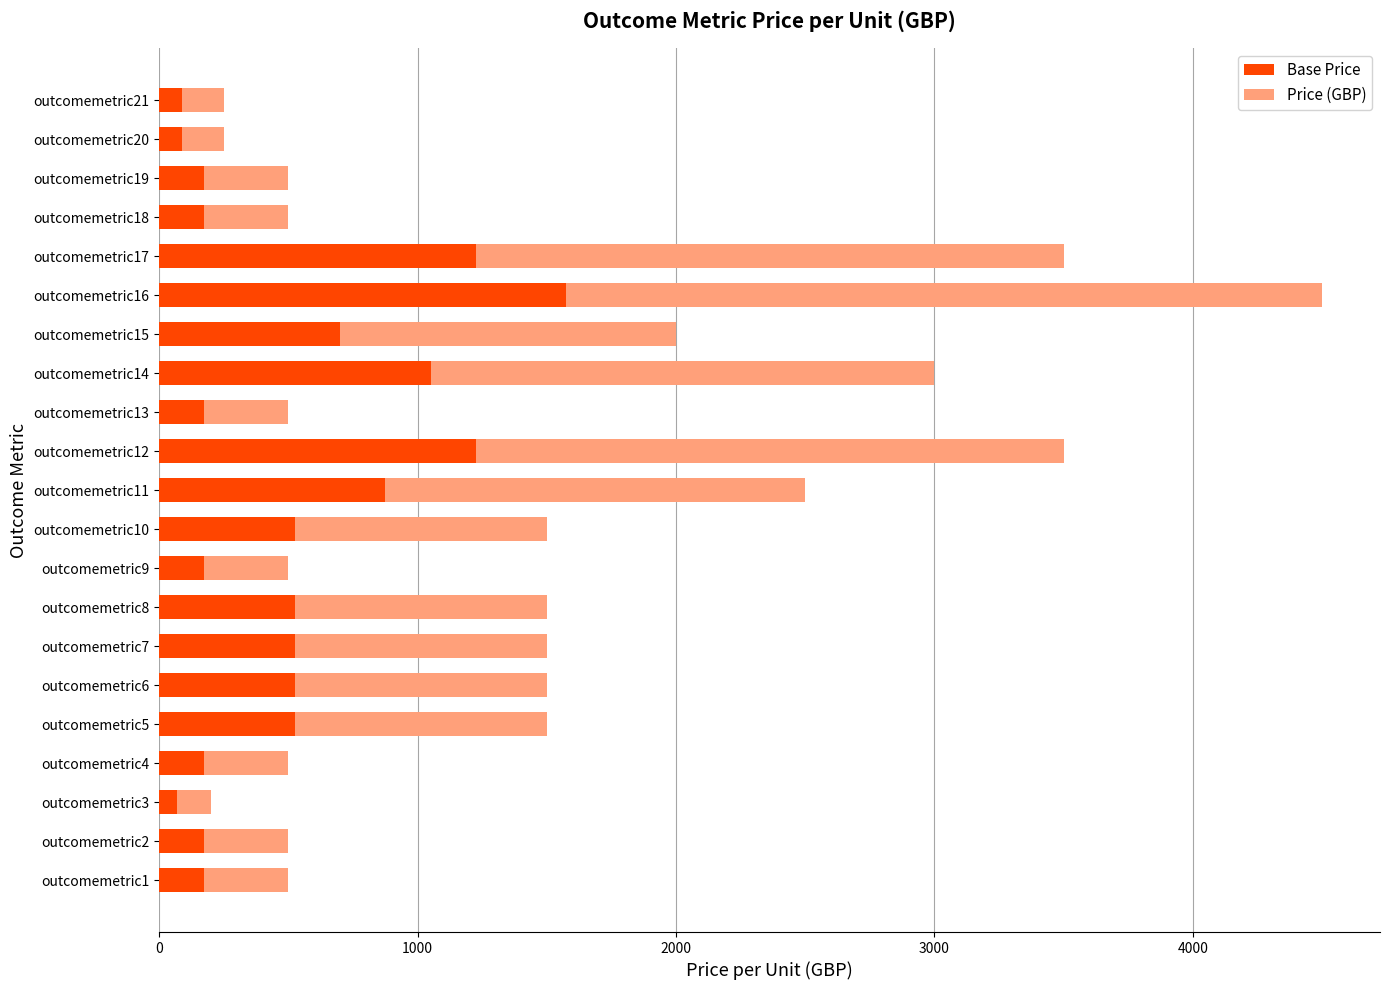

At which category is the sum across all series the highest?

outcomemetric16